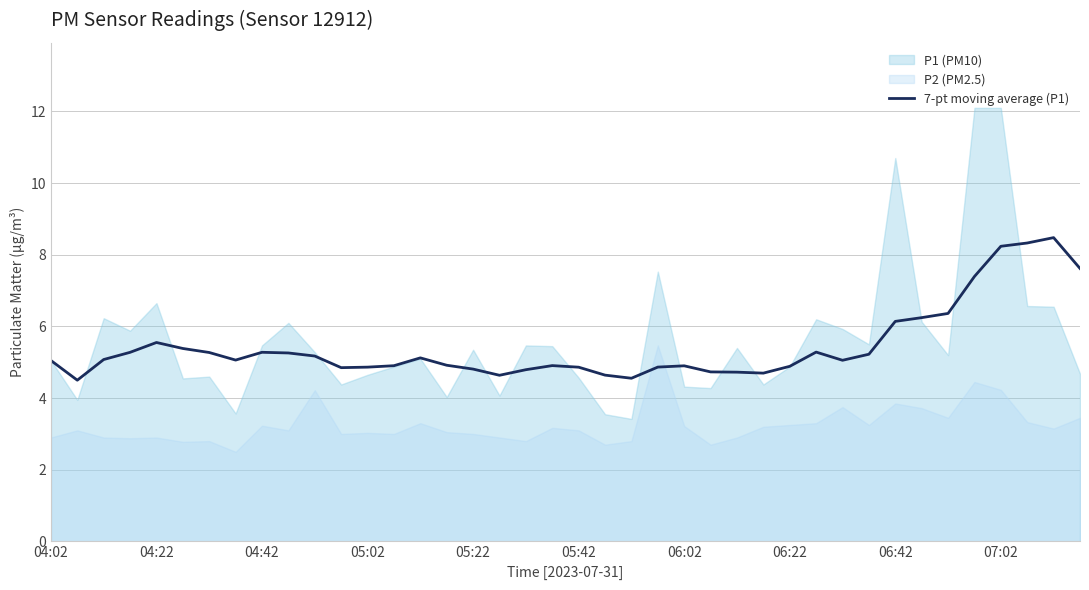

The chart shows a value of 7.6 at 19. True or false?

False